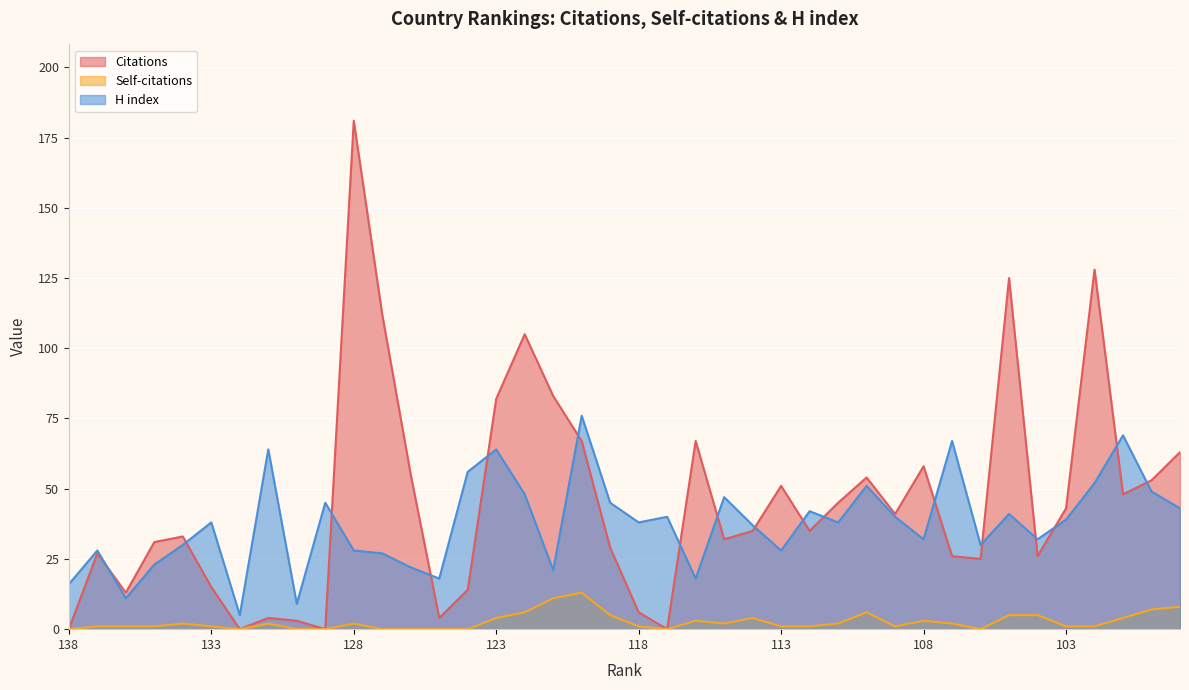

Where is the first local maximum for Citations?

137